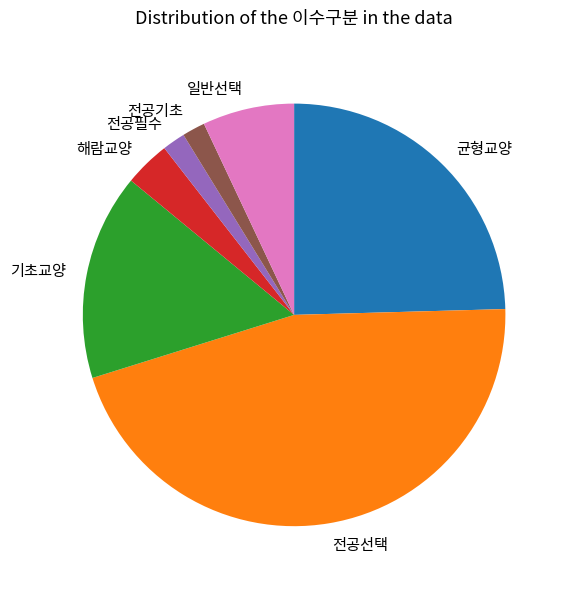

Does 균형교양 represent more than half of the total?

No